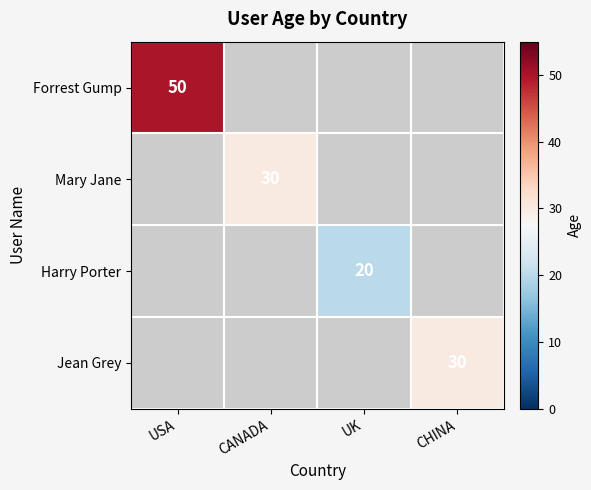

The value of Mary Jane at CANADA is 30. True or false?

True